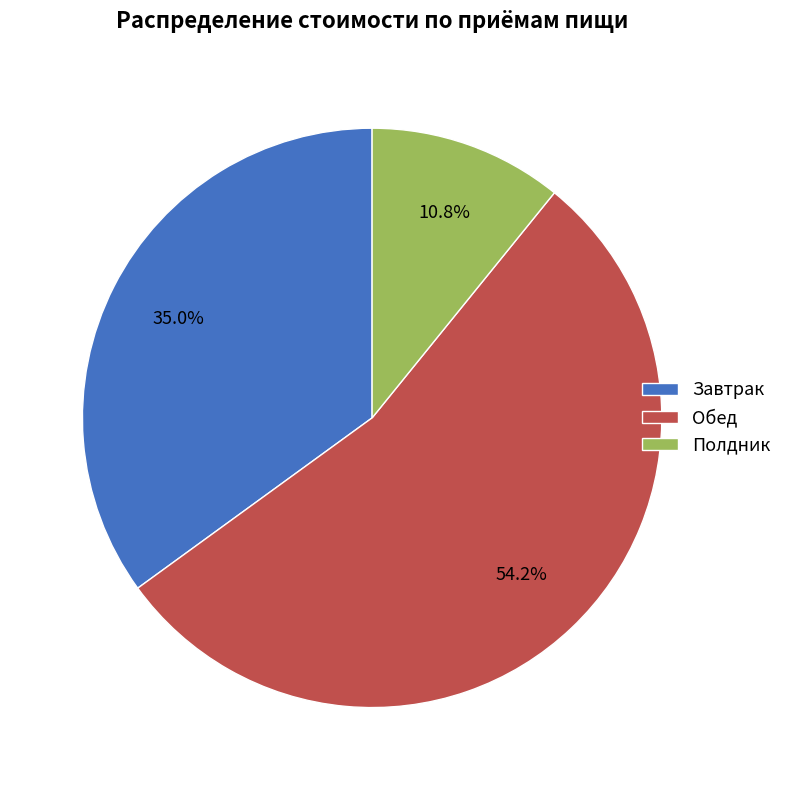

Is there any slice that represents more than half of the pie?

Yes